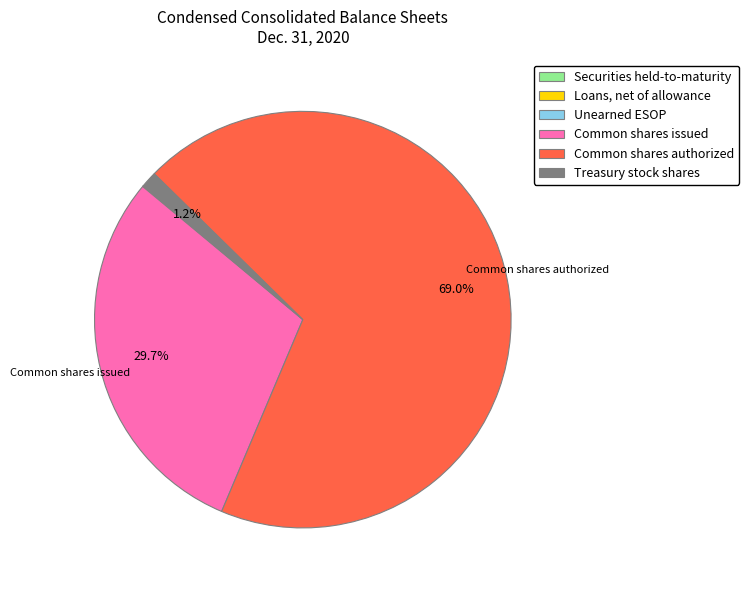

What is the largest slice in the pie chart?

Common shares authorized